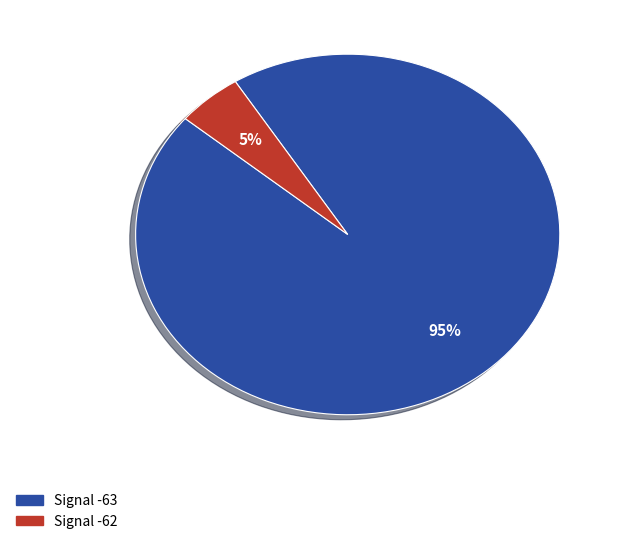

Is there a majority slice in this chart?

Yes